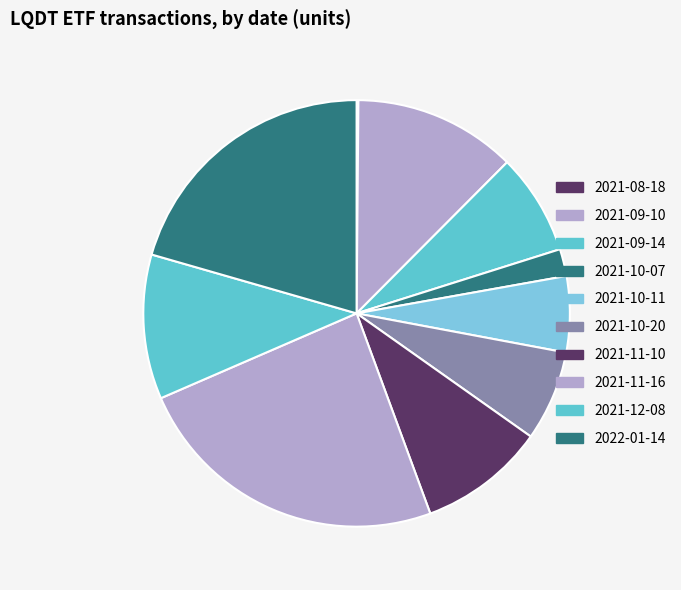

The 2021-11-16 slice represents 24% of the pie. True or false?

True